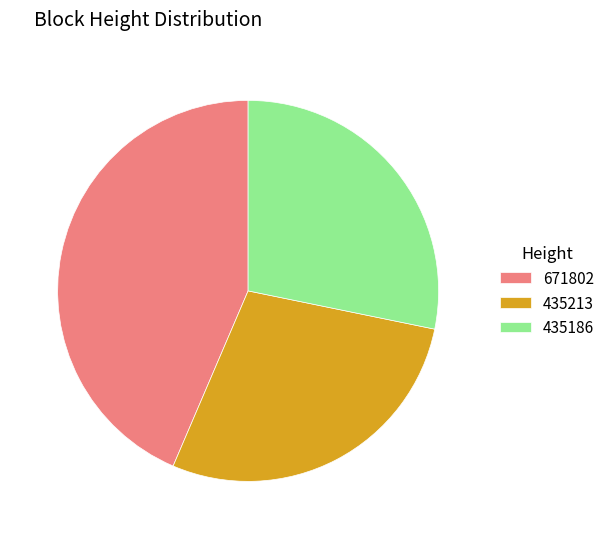

Count the number of slices in the pie.

3